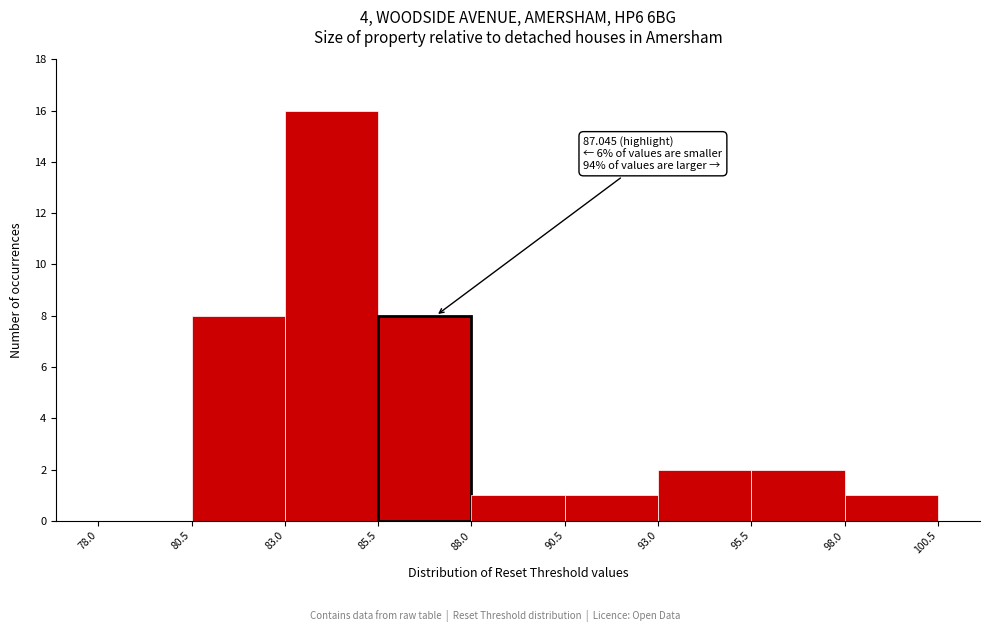

Over which range of the x-axis is the bar tallest?

83.0 to 85.5